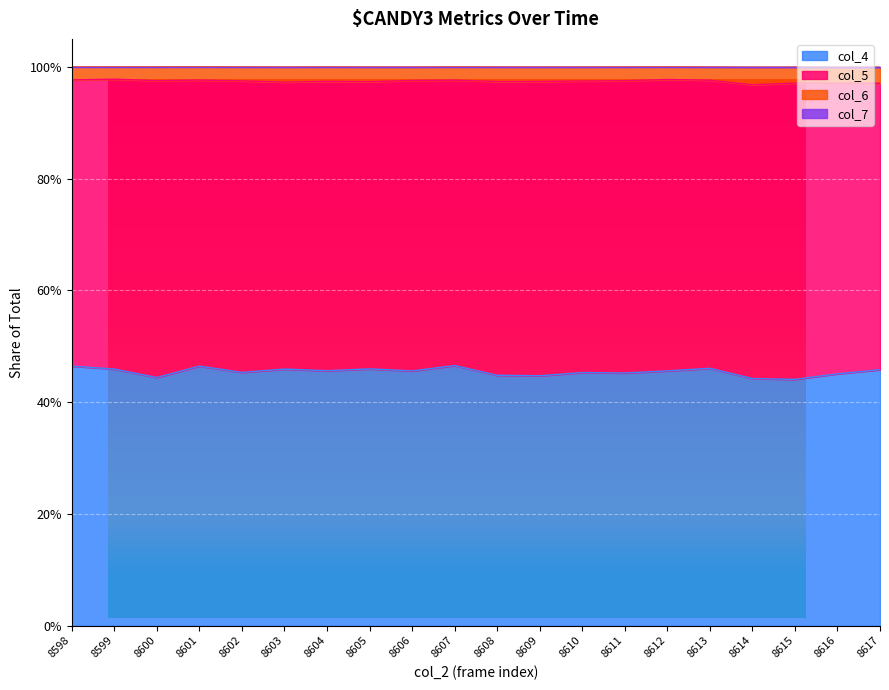

The value of col_4 at 8601 is 0.8. True or false?

False